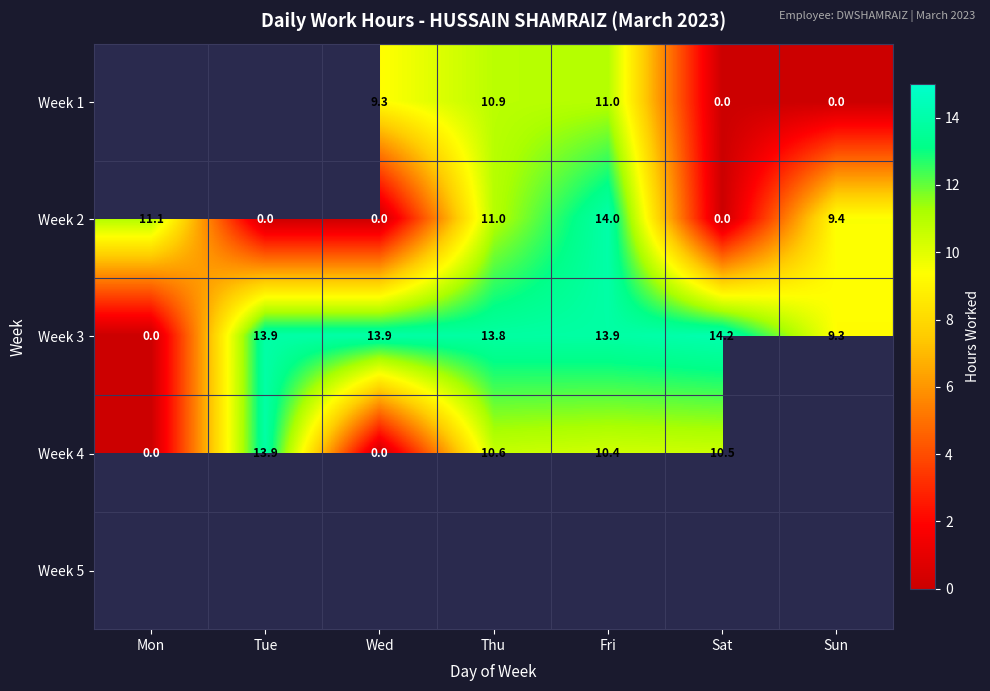

At which label does Week 3 reach its peak?

Sat